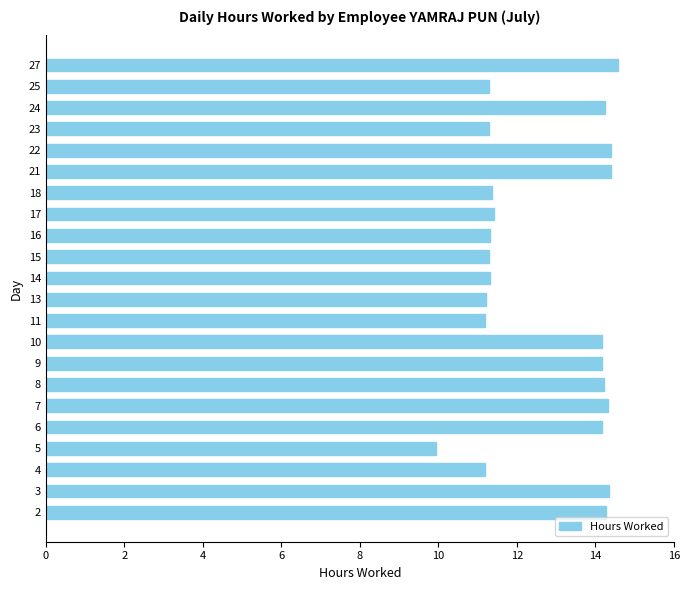

What is the maximum value shown in the chart?

14.6